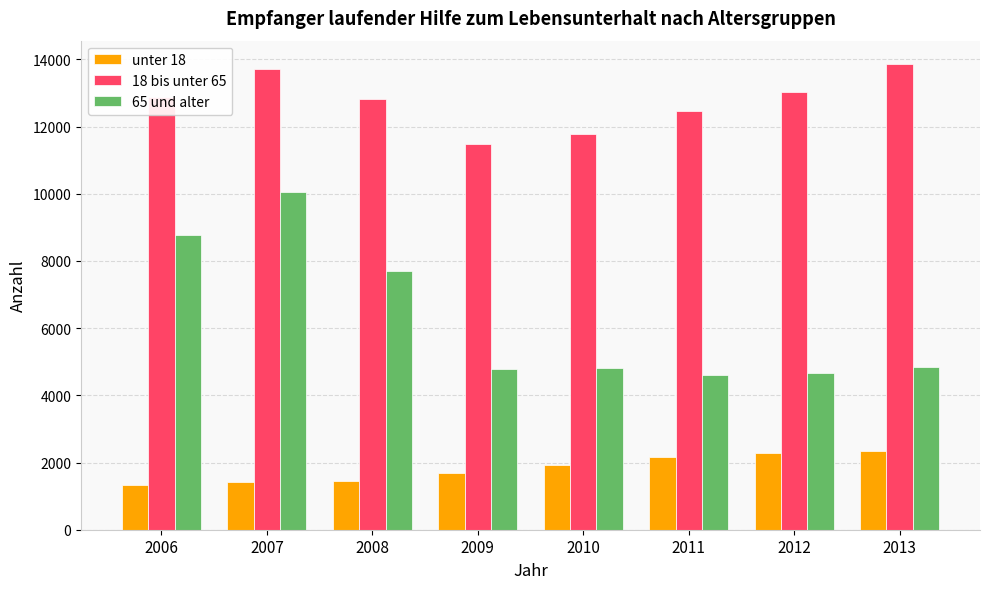

The value of unter 18 at 2009 is 576. True or false?

False